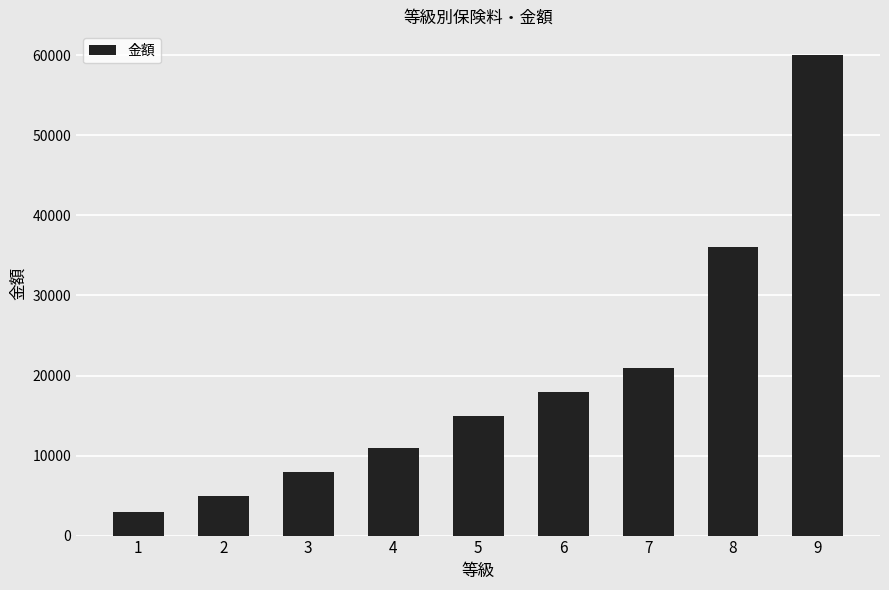

What value does the data have at 6?

18000